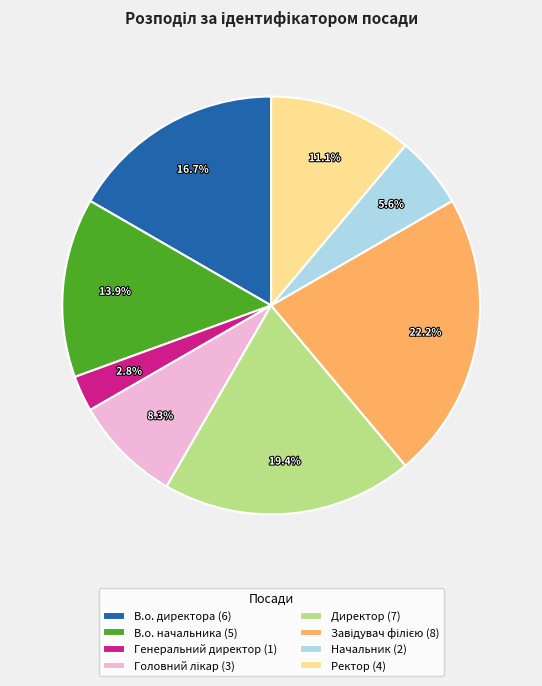

Between Начальник (2) and Директор (7), which is larger?

Директор (7)